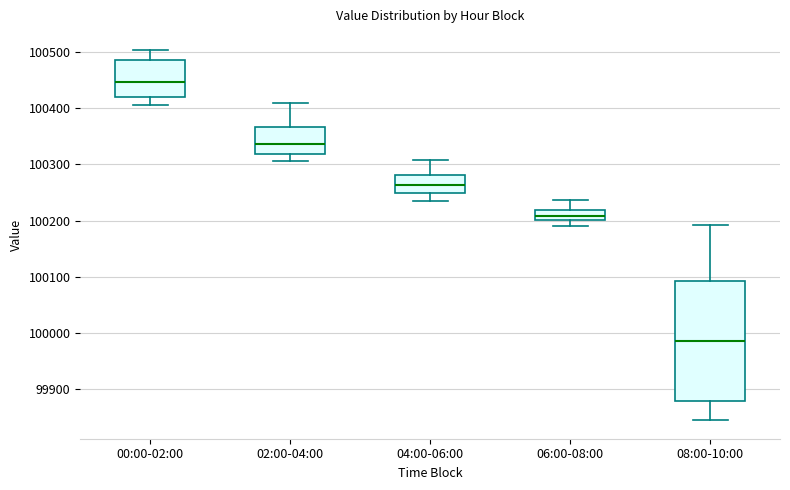

Reading left to right, transcribe this box plot: for each box, give where its median line is, the range the box spans, and where its two whiskers end, as read against the y-axis. The values are not printed on the chart, so give them approximately, as read against the axis.

00:00-02:00: median 100450, box 100420 to 100490, whiskers 100410 to 100500
02:00-04:00: median 100340, box 100320 to 100370, whiskers 100310 to 100410
04:00-06:00: median 100260, box 100250 to 100280, whiskers 100240 to 100310
06:00-08:00: median 100210, box 100200 to 100220, whiskers 100190 to 100240
08:00-10:00: median 99990, box 99880 to 100090, whiskers 99850 to 100190